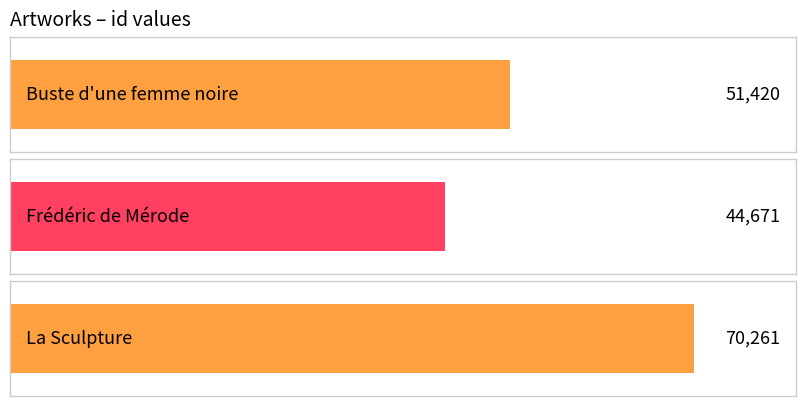

Are the bars horizontal?

Yes